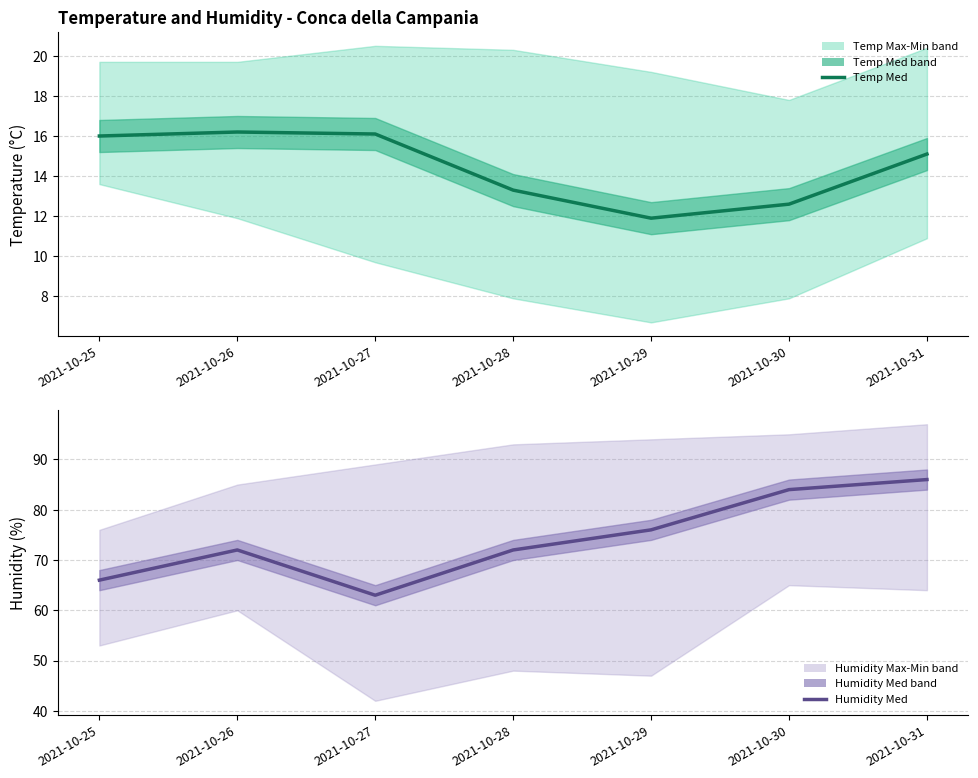

What is the difference between the maximum and minimum values in the Humidity Med series?

23.0